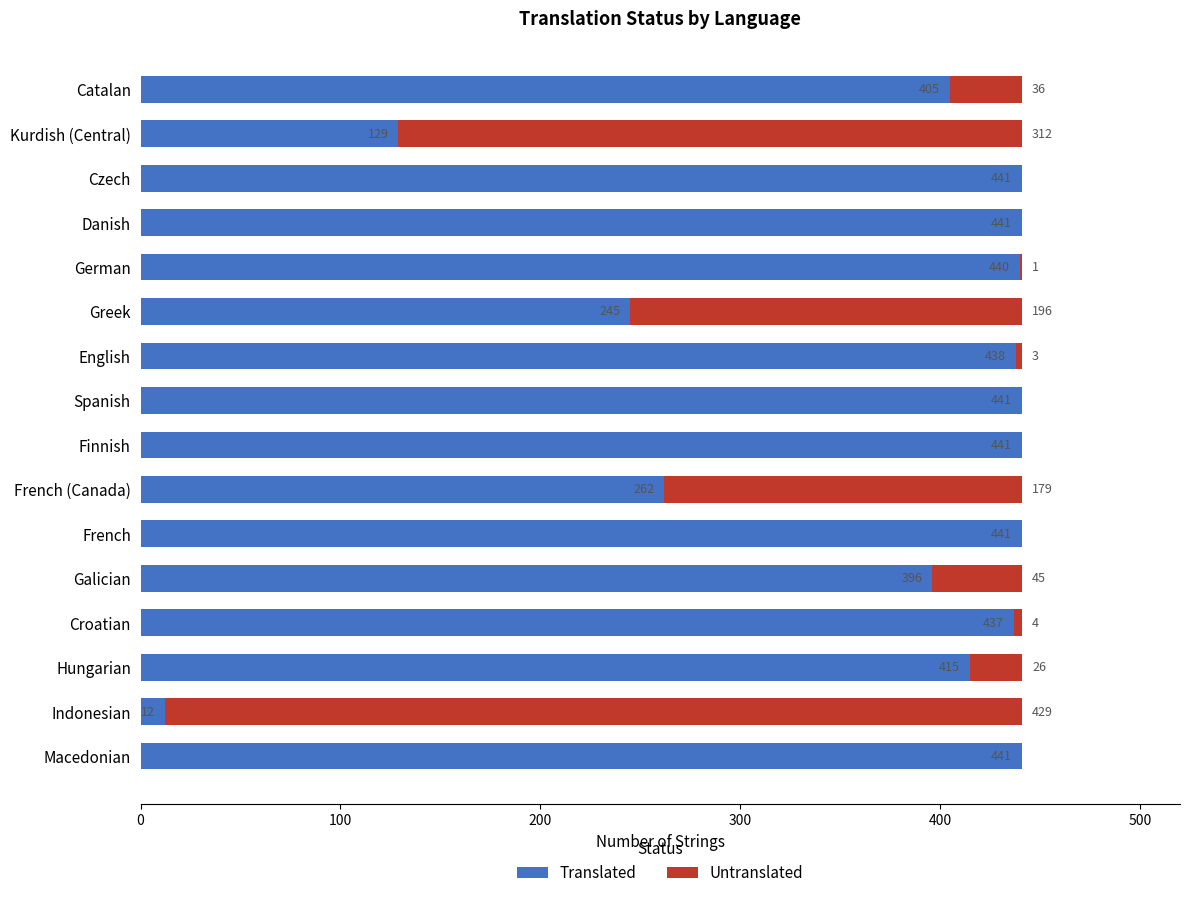

How many series are shown in this chart?

2